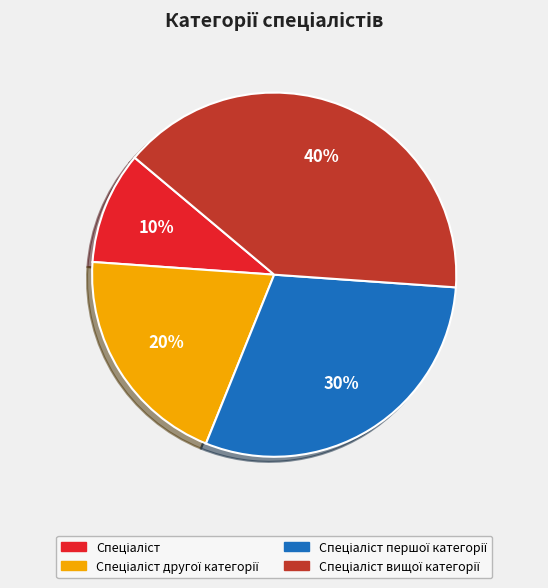

Does any single category account for the majority?

No